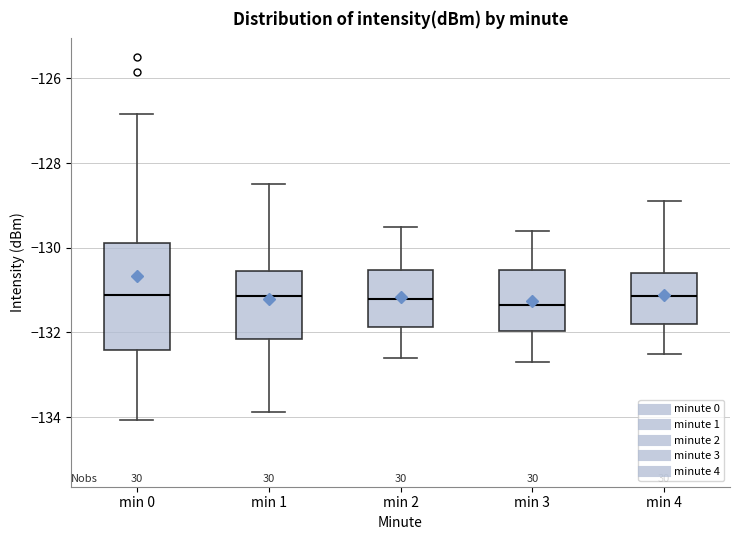

Reading left to right, read every box against the y-axis: the position of its median line, the range the box covers, and the ends of its whiskers. The values are not printed on the chart, so give them approximately, as read against the axis.

min 0: median -131.2, box -132.4 to -129.8, whiskers -134.0 to -126.8
min 1: median -131.2, box -132.2 to -130.6, whiskers -133.8 to -128.4
min 2: median -131.2, box -131.8 to -130.6, whiskers -132.6 to -129.4
min 3: median -131.4, box -132.0 to -130.6, whiskers -132.6 to -129.6
min 4: median -131.2, box -131.8 to -130.6, whiskers -132.4 to -128.8